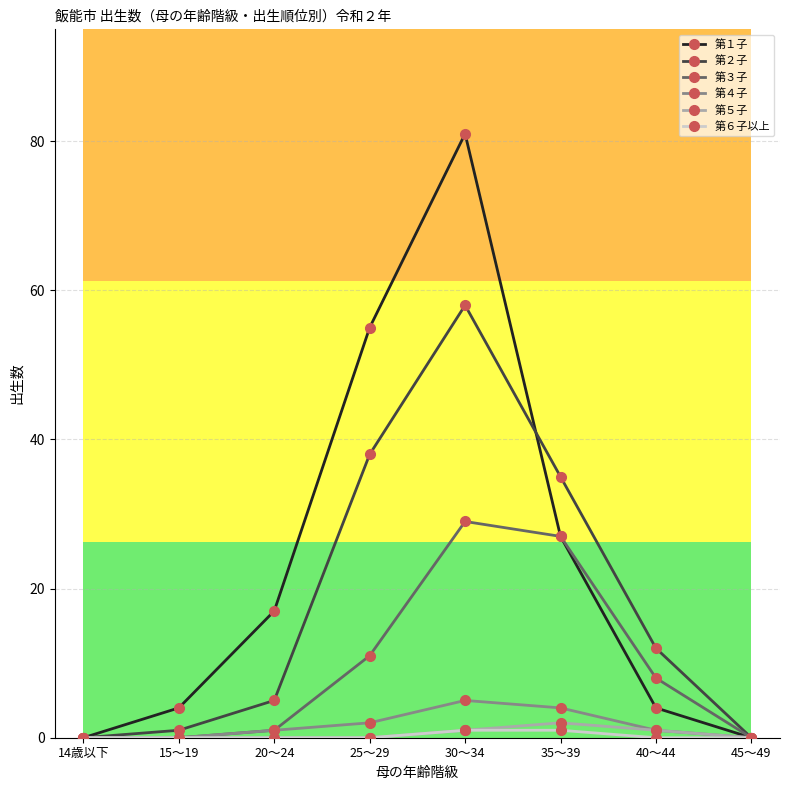

At which category does 第１子 reach its first local peak?

30～34